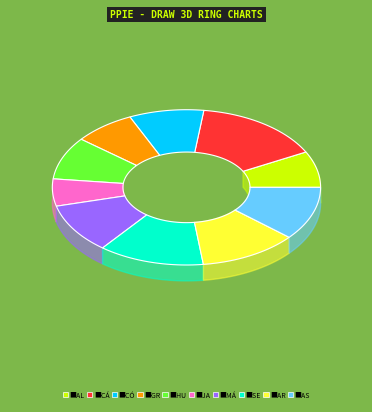

What percentage is the ASTURIAS slice, to the nearest percent?

11%